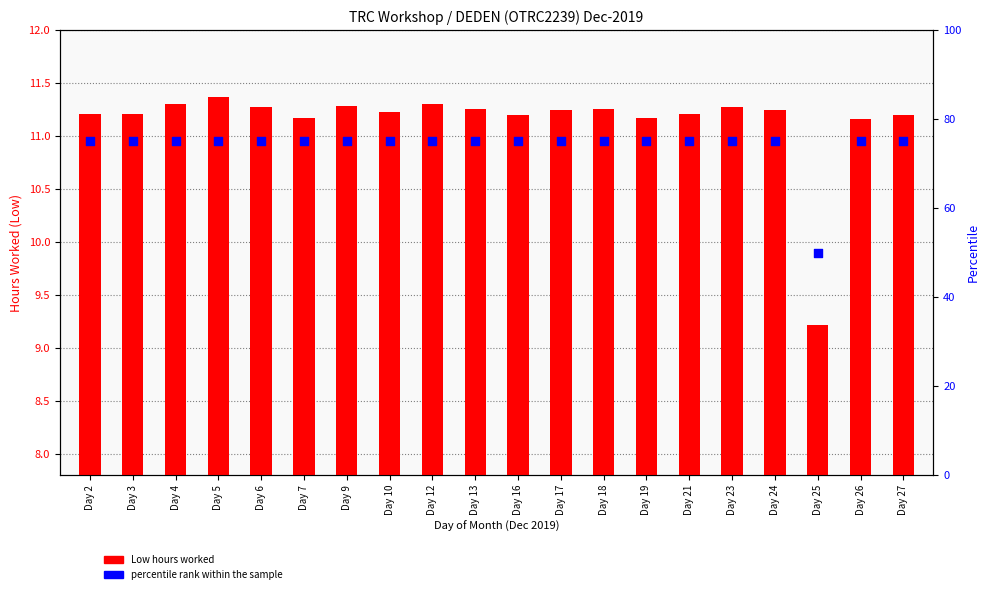

At how many categories does at least one series exceed 10?

20